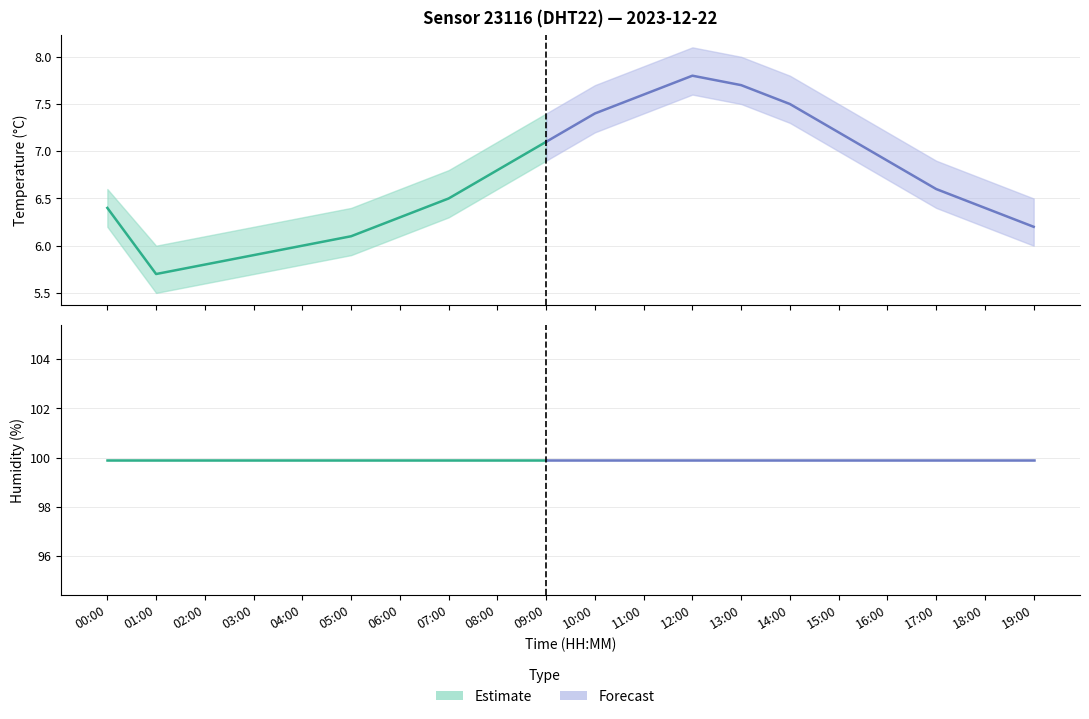

How many interior local peaks does the temperature series have?

1